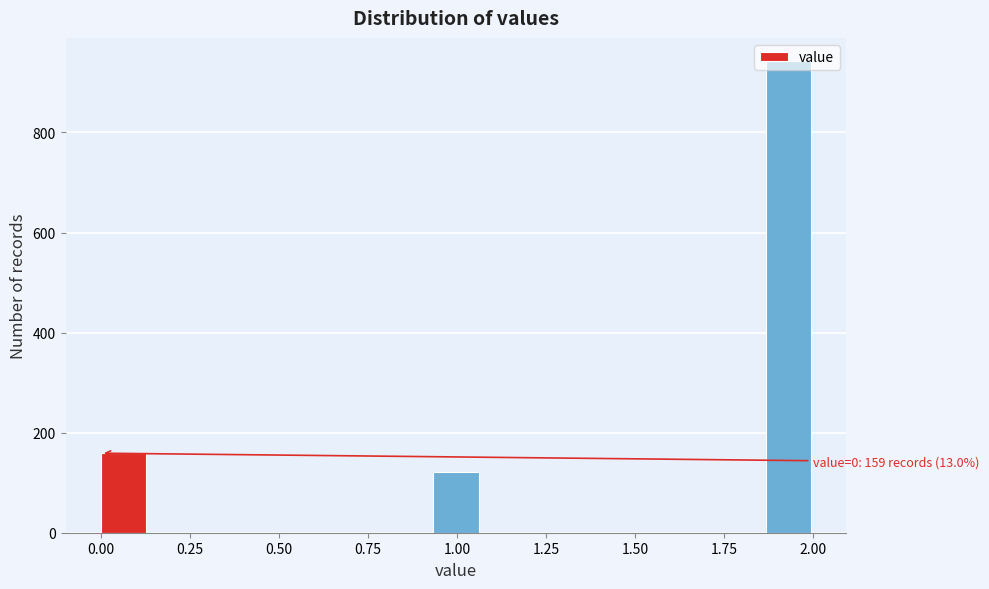

Around what value on the x-axis is the tallest bar? Give the approximate position of its centre, as read against the axis.

1.95